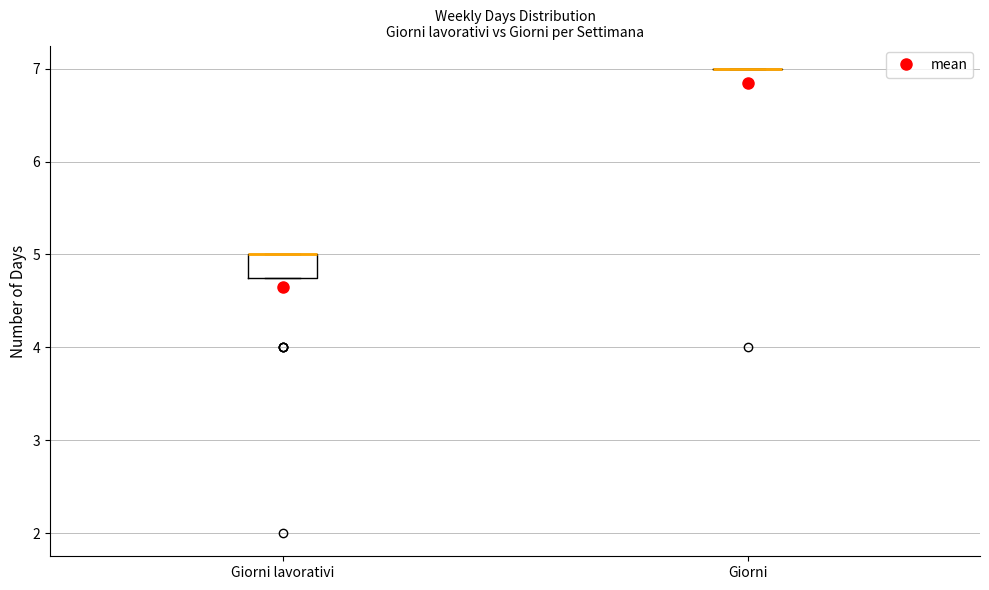

Reading left to right, read every box against the y-axis: the position of its median line, the range the box covers, and the ends of its whiskers. The values are not printed on the chart, so give them approximately, as read against the axis.

Giorni lavorativi: median 5.0 (drawn on the box's upper edge), box 4.8 to 5.0, whiskers 4.8 to 5.0
Giorni: box collapsed to a line at 7.0, whiskers 7.0 to 7.0